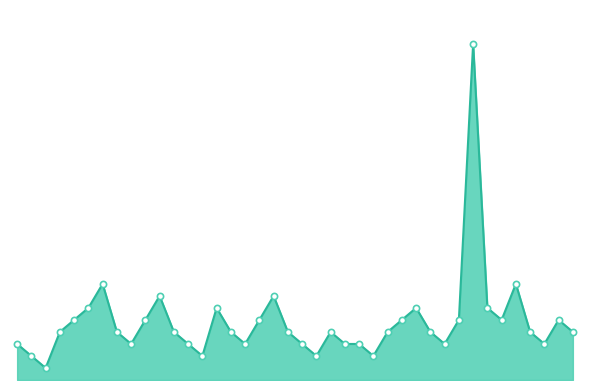

Does the chart have visible grid lines?

No